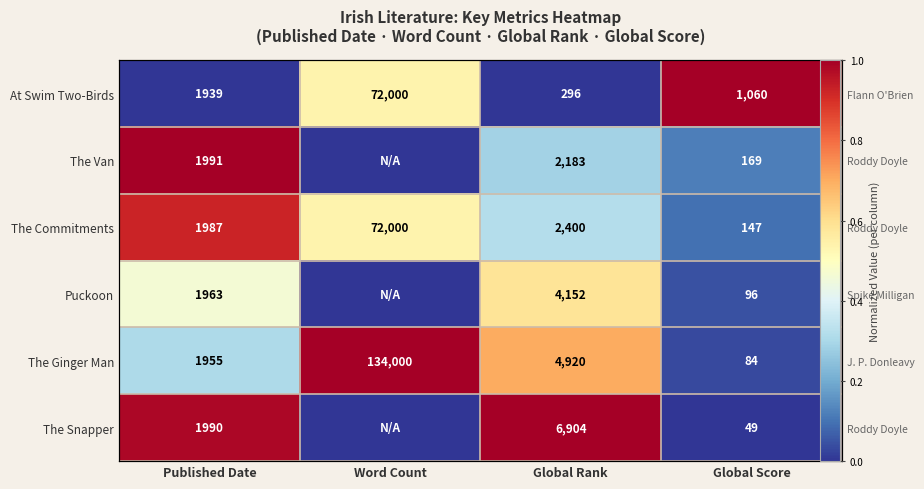

Between Published Date and Global Rank, which is larger?

Published Date